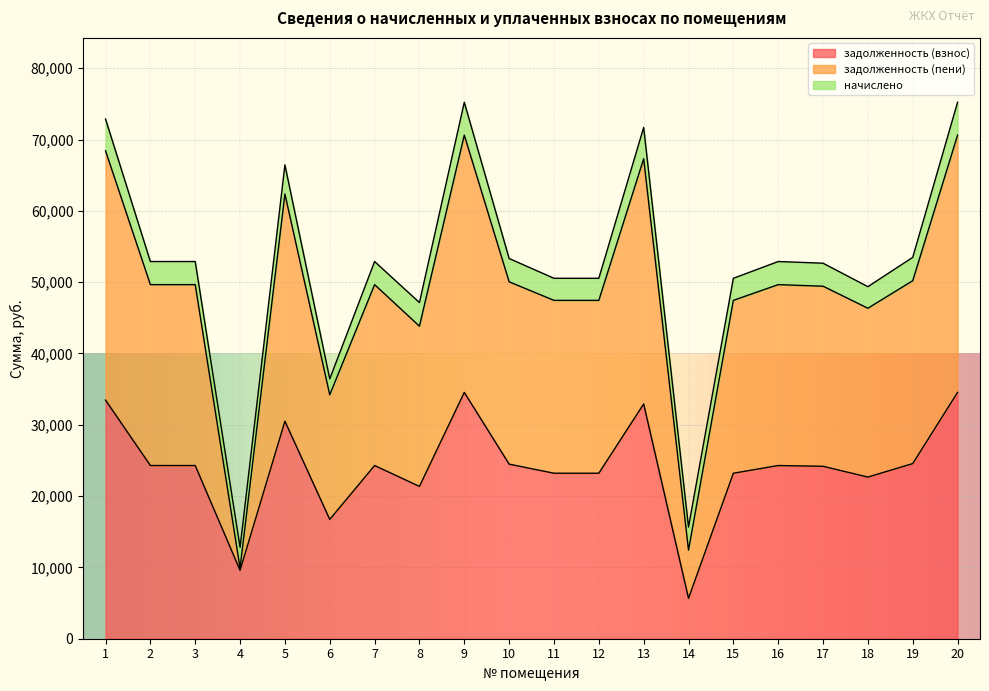

What is the greatest value displayed?

70615.0